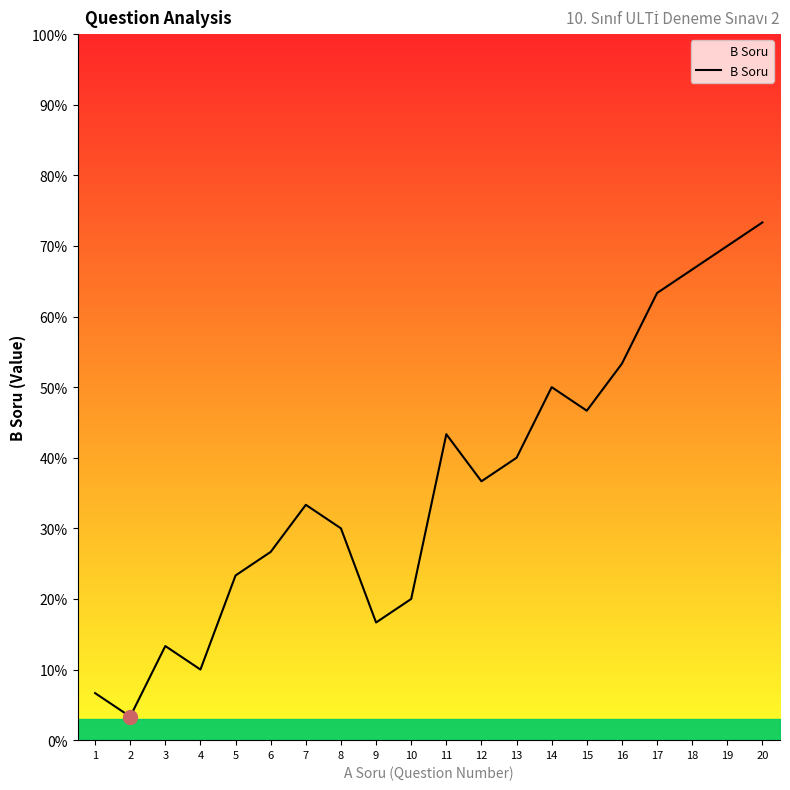

The chart shows a value of 43.3 at 11. True or false?

True